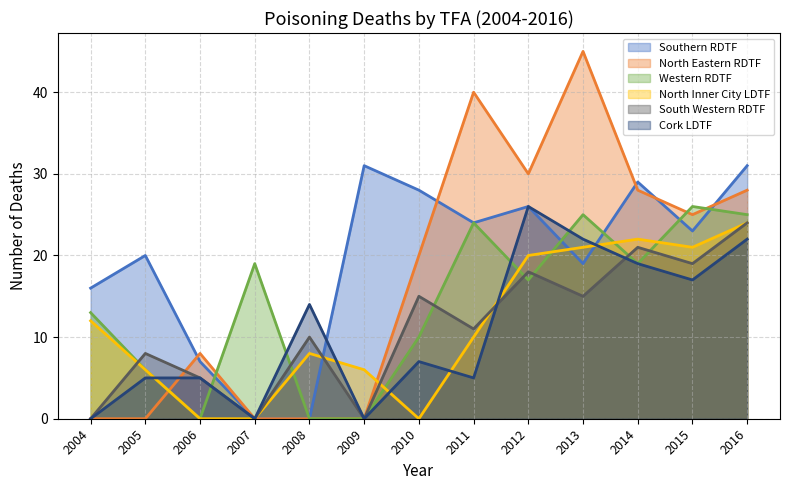

At which category is the sum across all series the highest?

2016